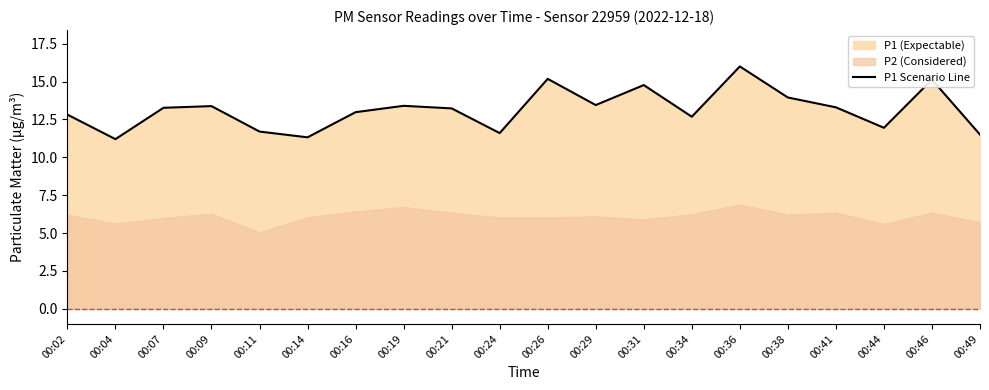

Reading left to right, list all the values displayed in this chart.

12.8	11.2	13.3	13.4	11.7	11.3	13.0	13.4	13.2	11.6	15.2	13.4	14.8	12.7	16.0	13.9	13.3	11.9	15.1	11.5